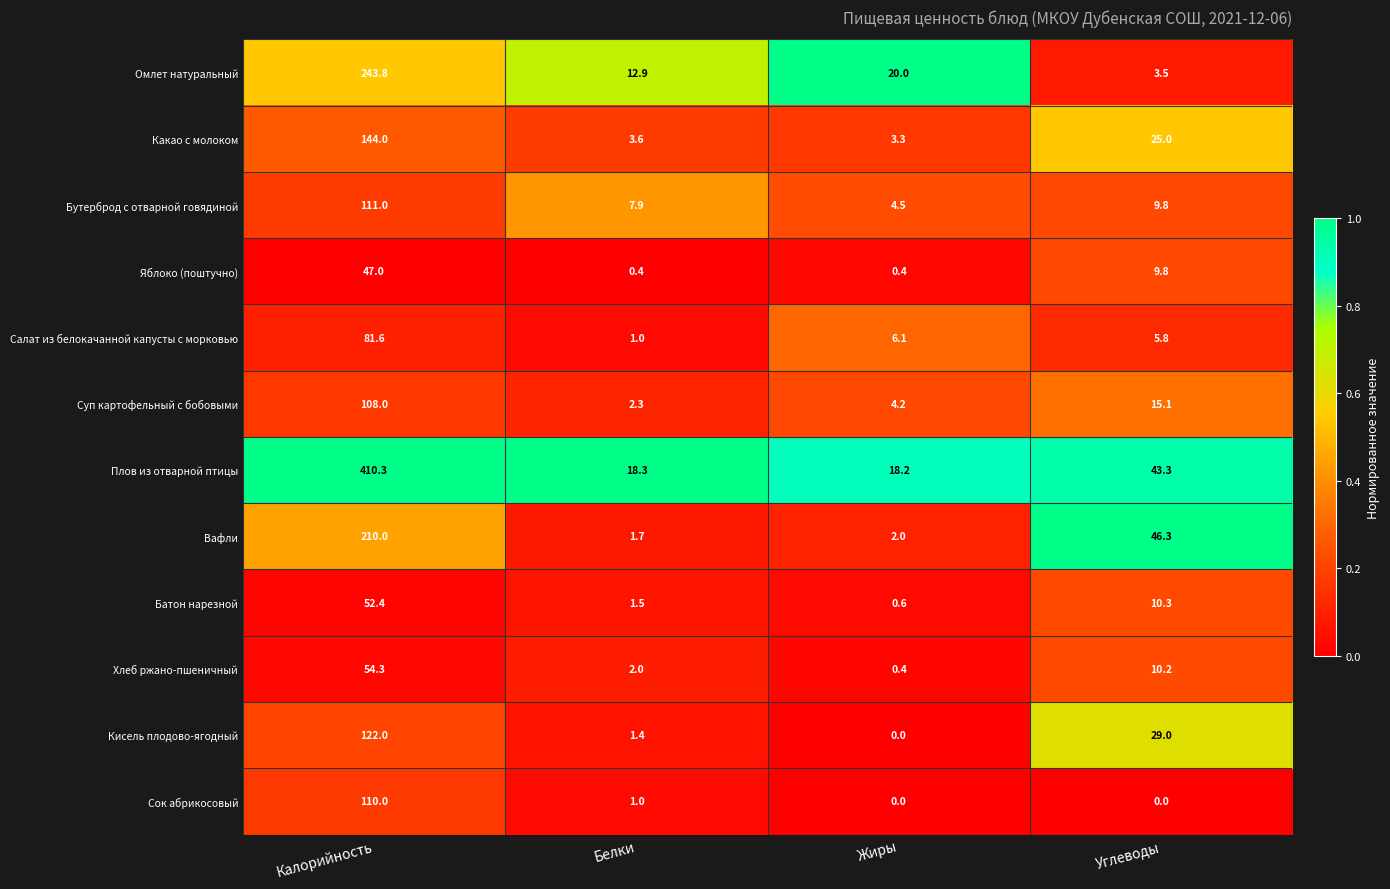

Between Белки and Углеводы, which series saw the biggest shift?

Вафли